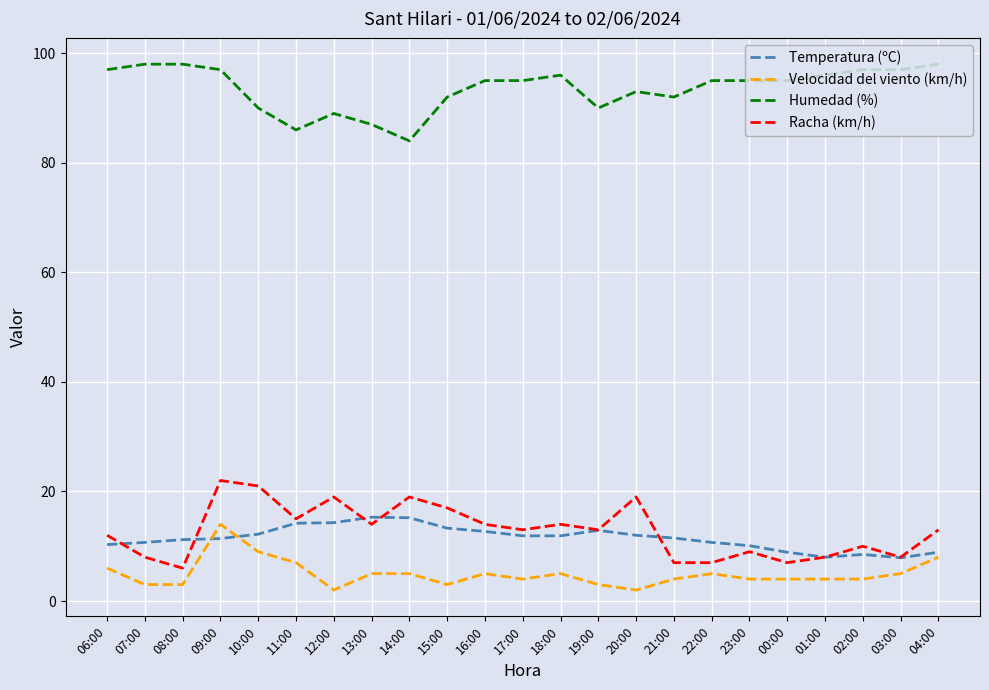

What is the spread (max minus min) of values at 17:00?

91.0